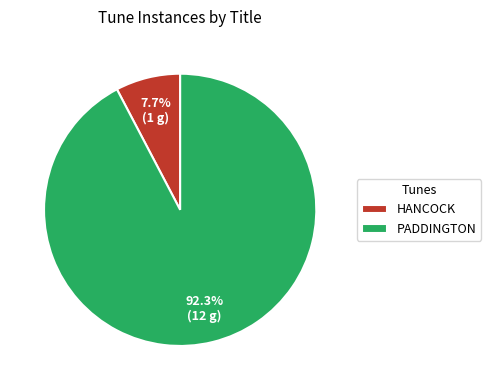

What is the majority slice?

PADDINGTON